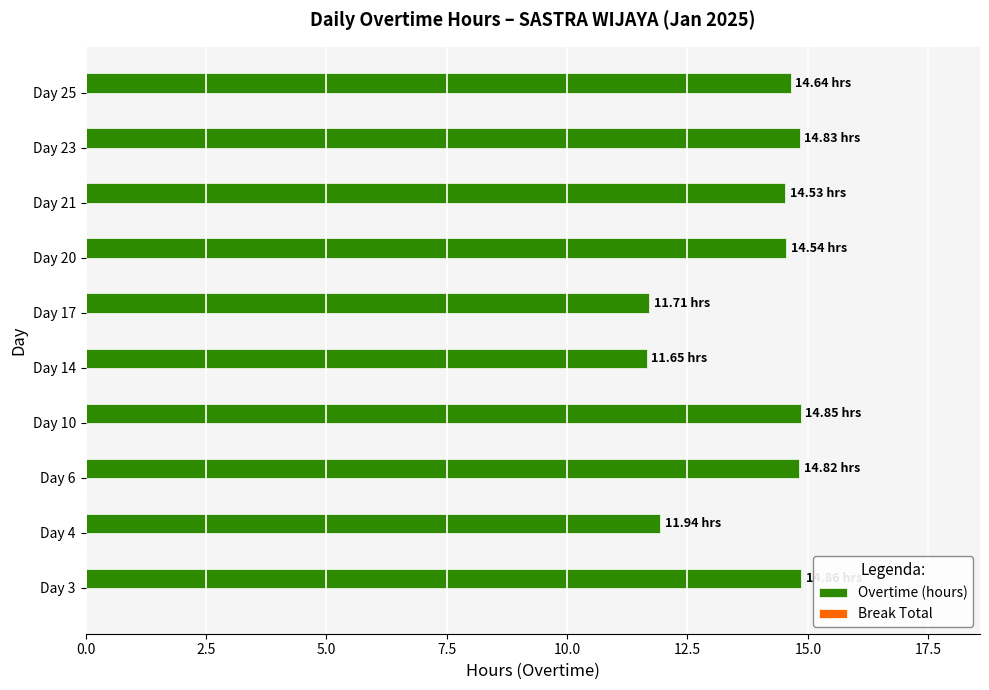

What is the difference between the maximum and minimum values?

3.2